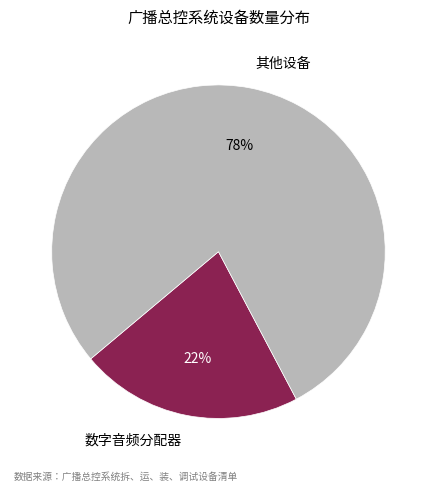

To the nearest percent, what is the average slice percentage?

50%